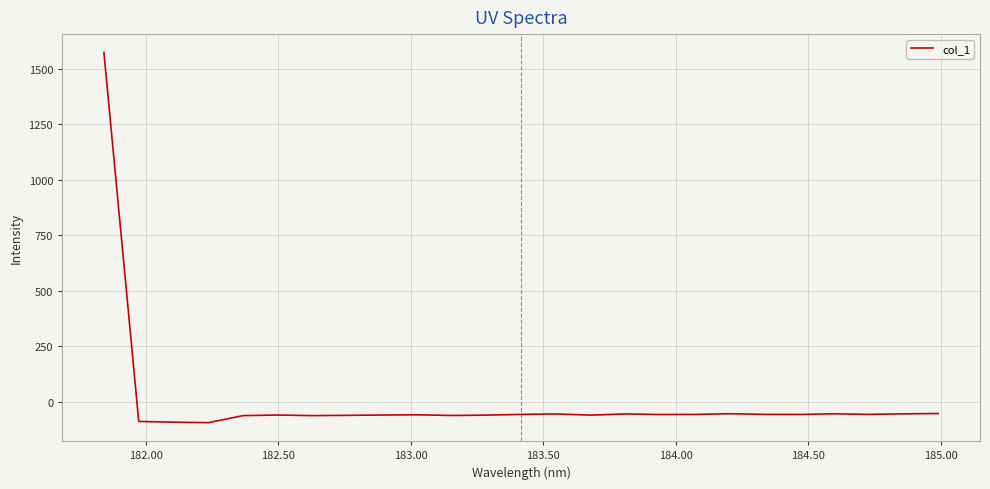

What is the minimum value shown in the chart?

-93.8